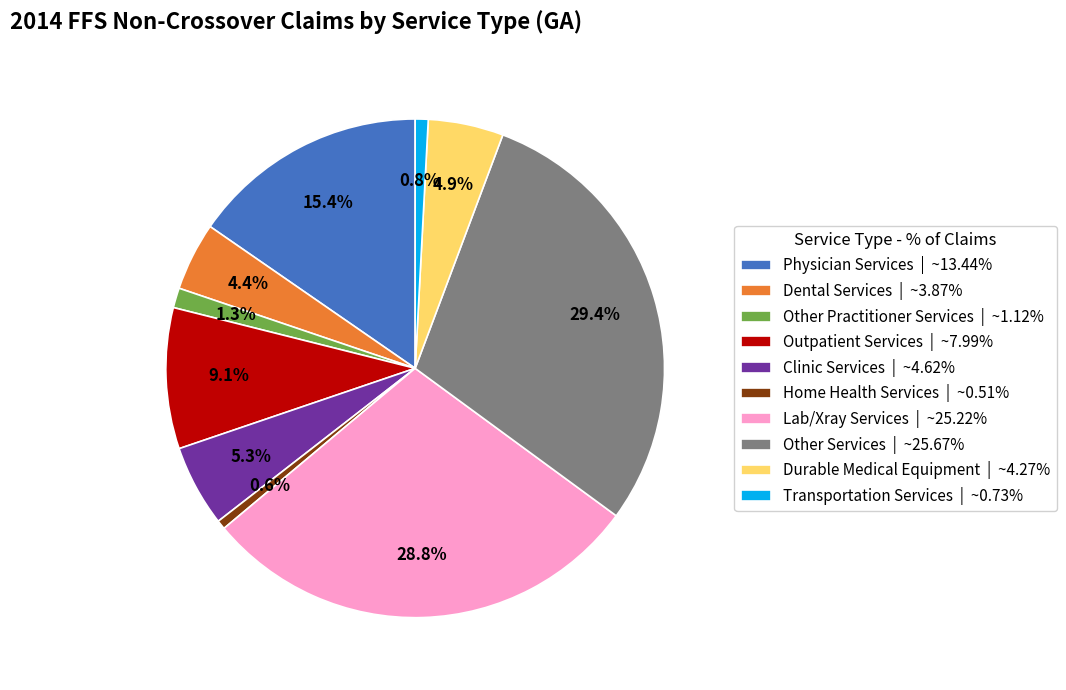

Does Durable Medical Equipment | ~4.27% account for over 50% of the chart?

No